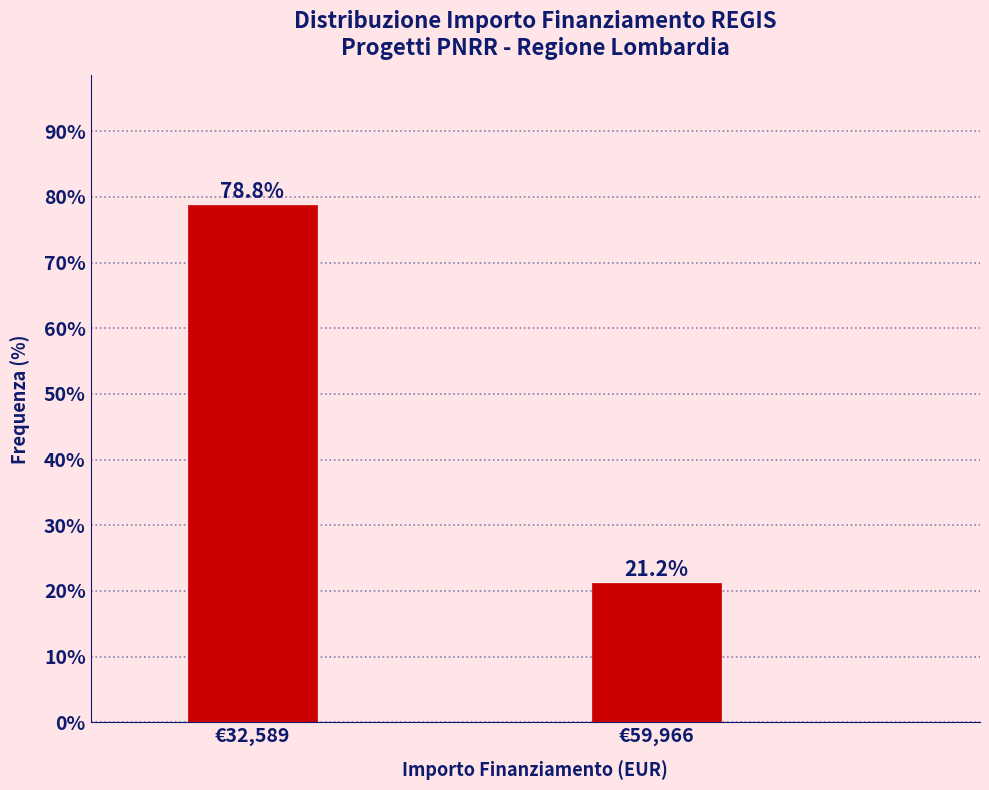

Reading left to right, list all the values displayed in this chart.

€32,589=78.8	€59,966=21.2